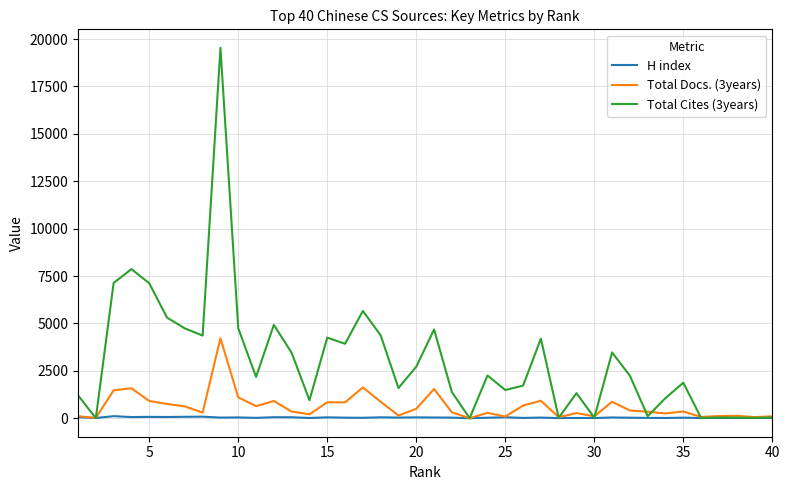

Rank the series by their maximum value, from highest to lowest.

Total Cites (3years), Total Docs. (3years), H index